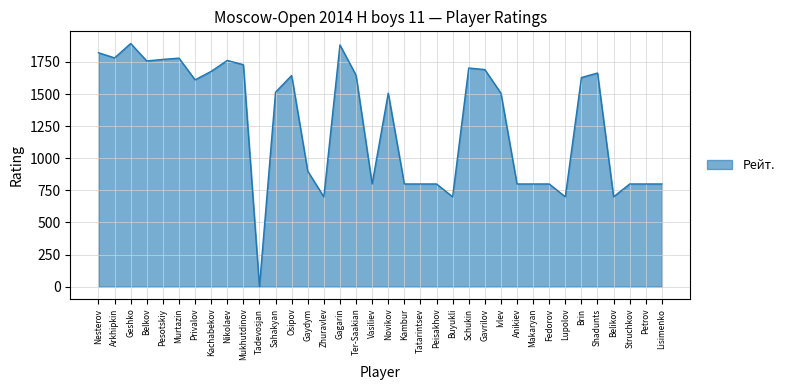

At which category does the data reach its first local peak?

Geshko